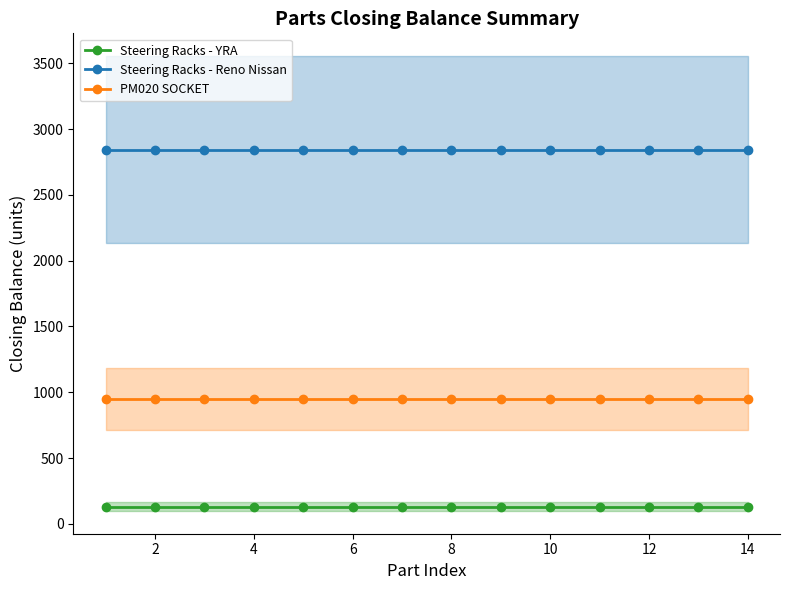

True or false: PM020 SOCKET and Steering Racks - YRA cross at least once.

False